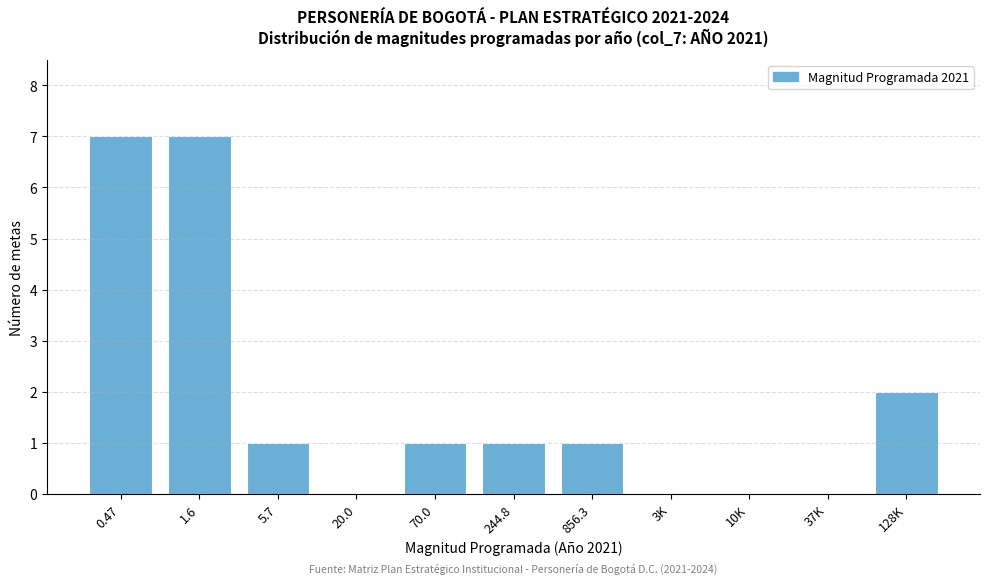

Reading left to right, list all the values displayed in this chart.

0.47=7	1.6=7	5.7=1	20.0=0	70.0=1	244.8=1	856.3=1	3K=0	10K=0	37K=0	128K=2